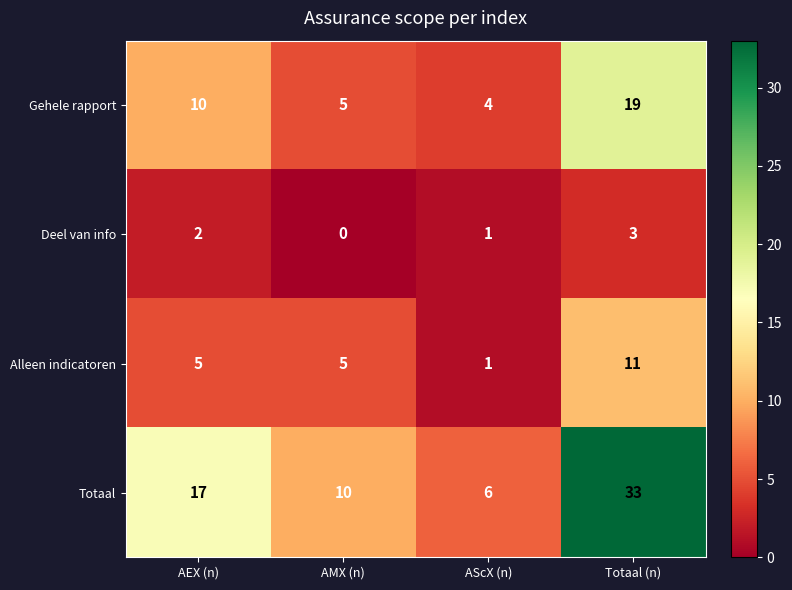

What is the sum of the Alleen indicatoren values at AScX (n) and Totaal (n)?

12